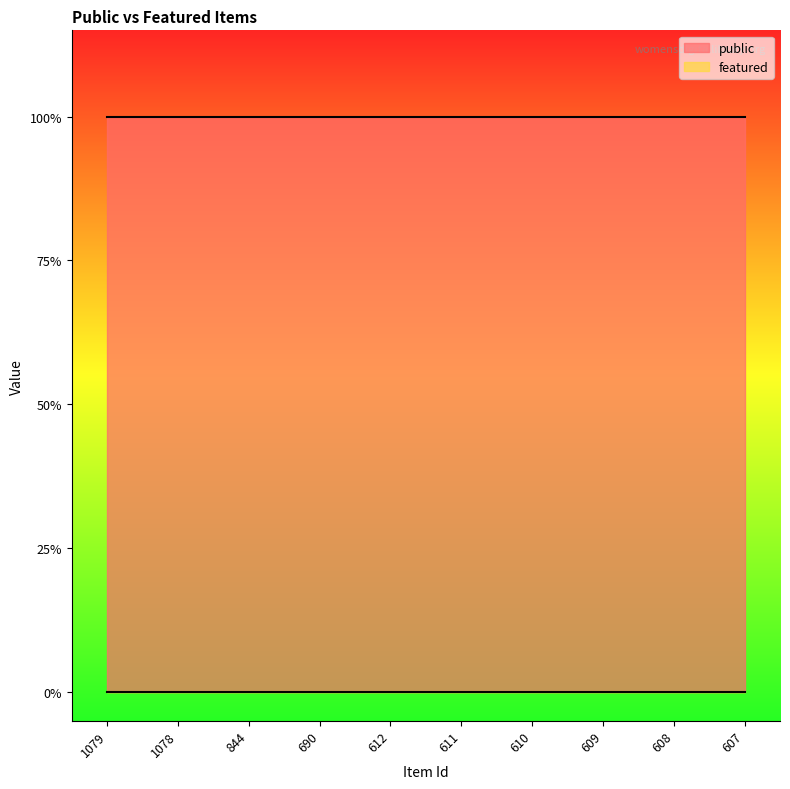

Is it true that public equals 1 at 844?

True